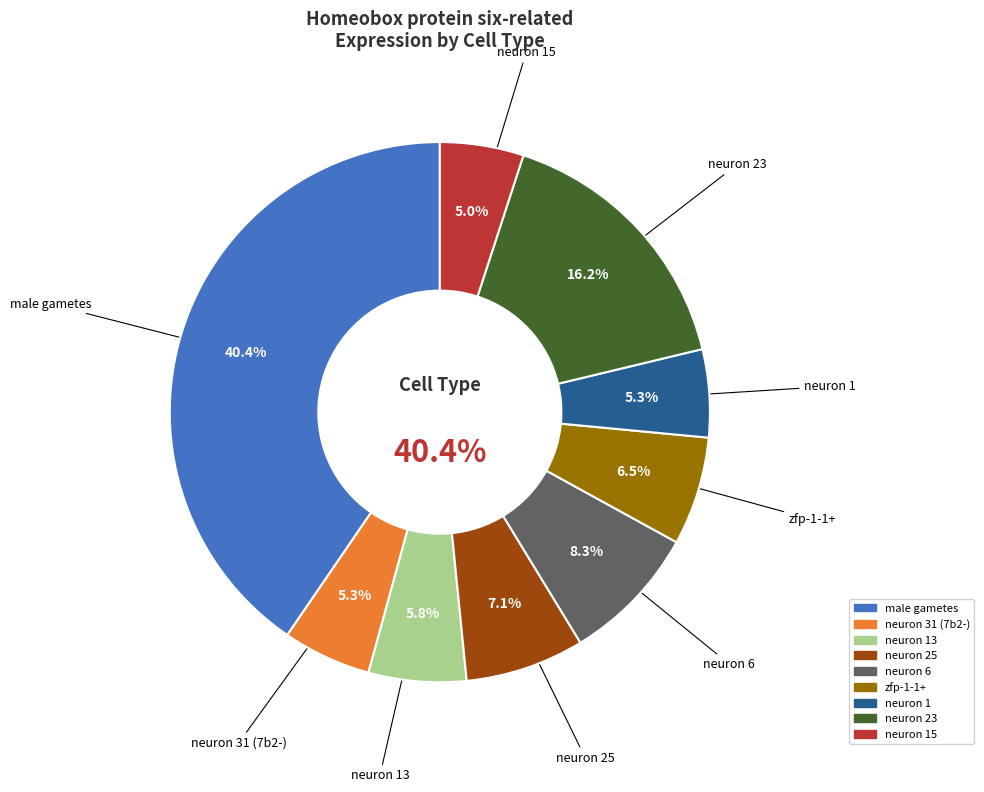

Which category has the smallest portion of the pie?

neuron 15